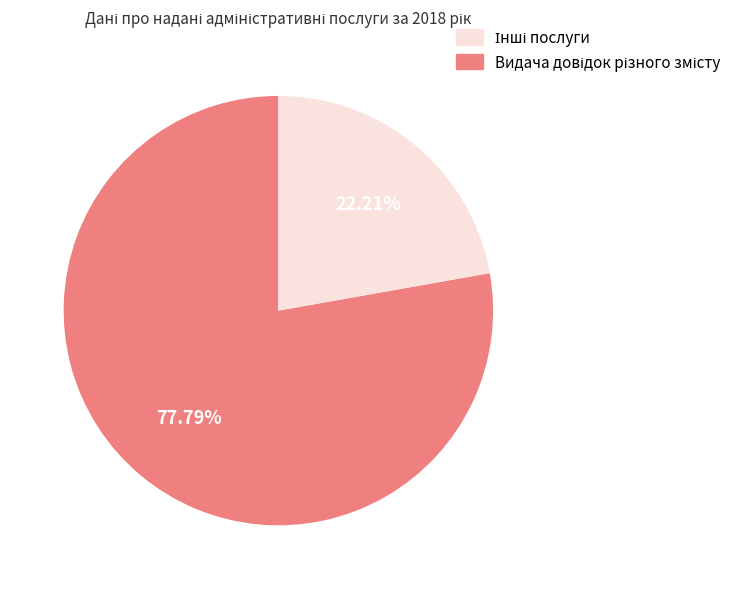

Does any single category account for the majority?

Yes